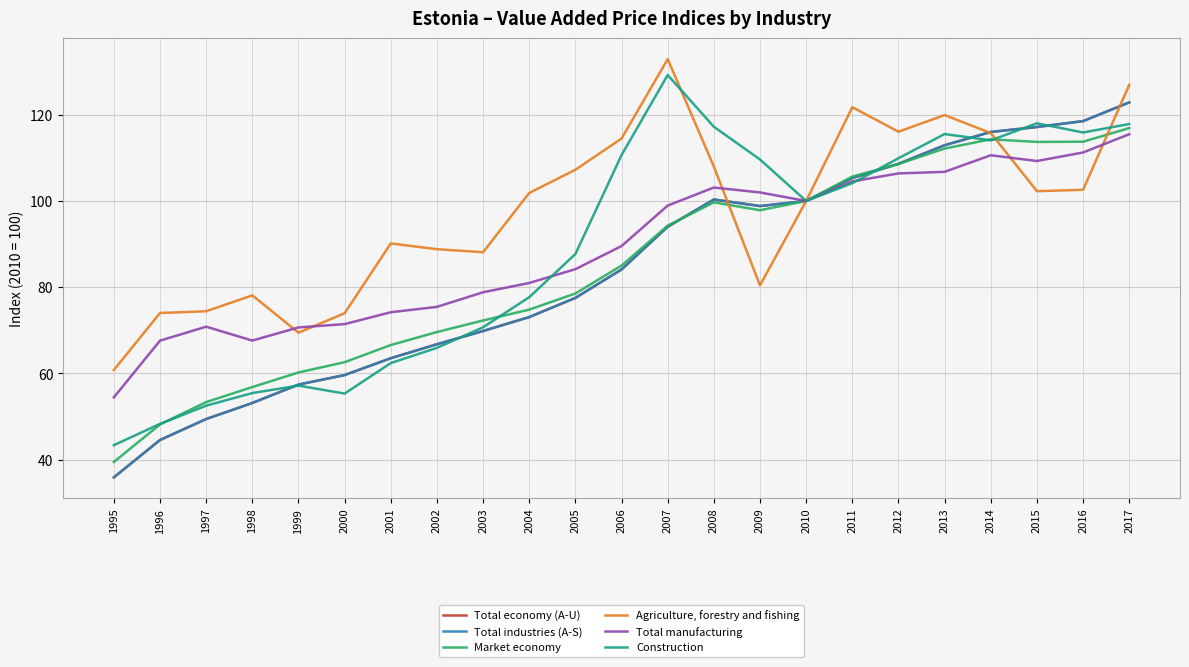

The value of Total economy (A-U) at 2013 is 112.9. True or false?

True